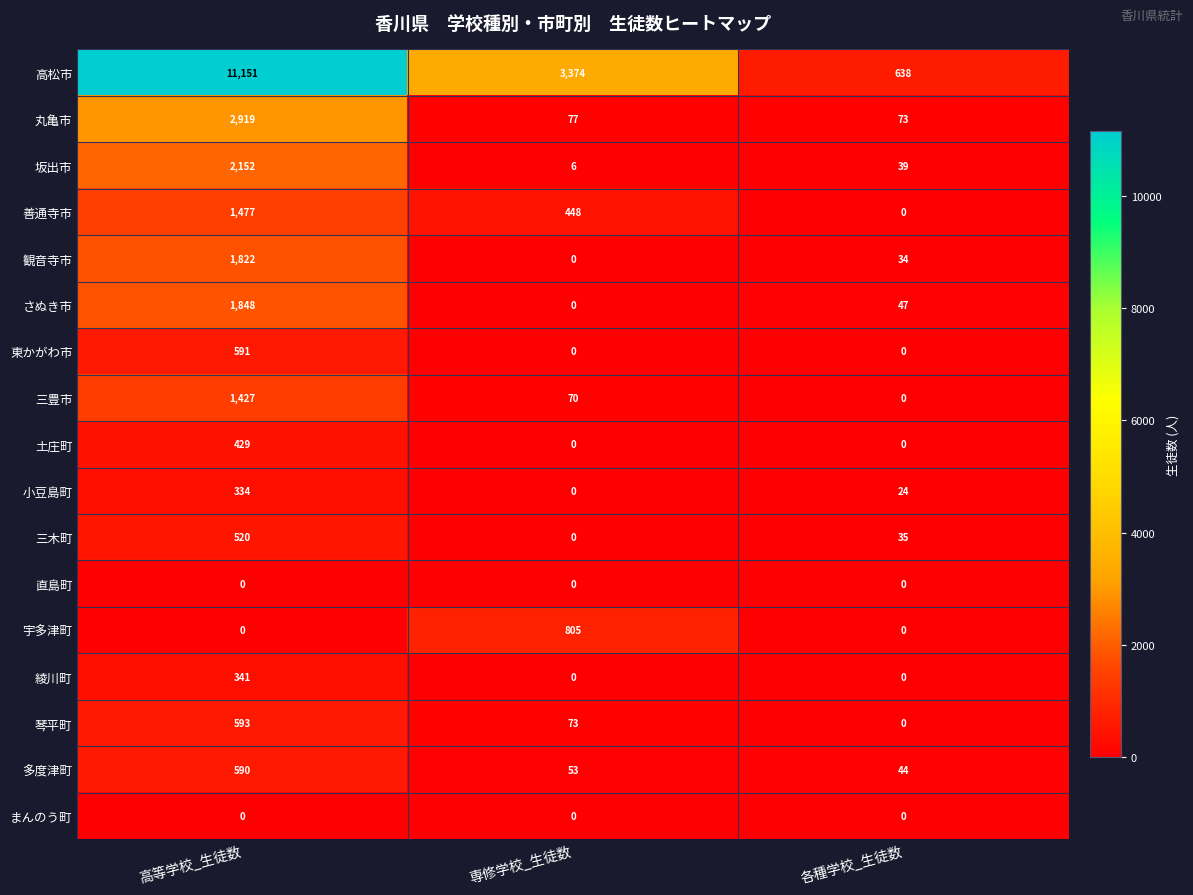

Rank the categories by 観音寺市 value from lowest to highest.

専修学校_生徒数, 各種学校_生徒数, 高等学校_生徒数